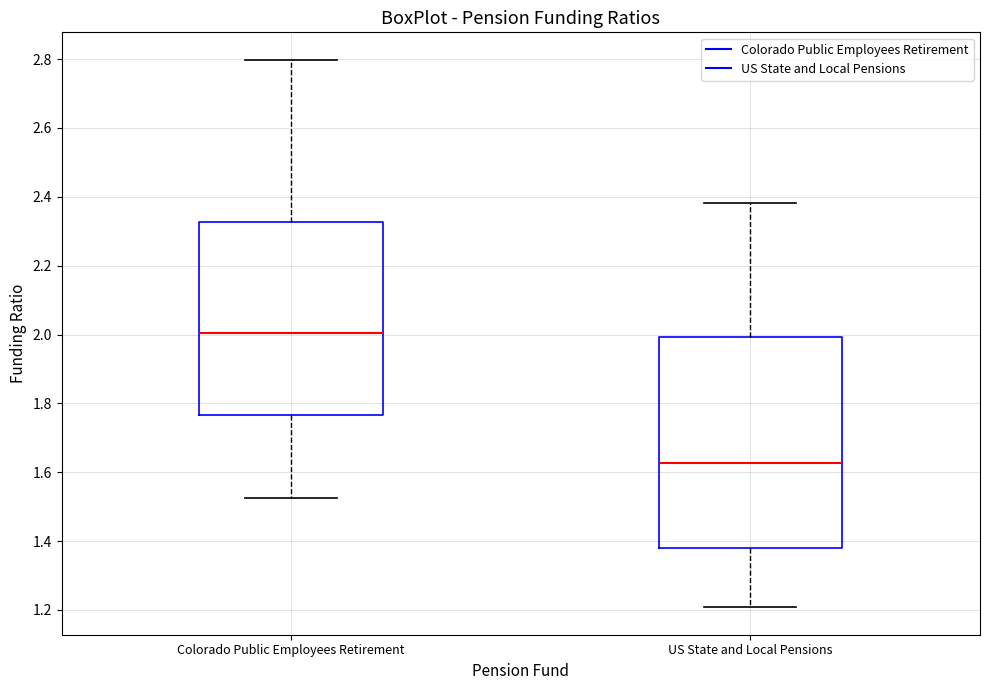

Reading left to right, transcribe this box plot: for each box, give where its median line is, the range the box spans, and where its two whiskers end, as read against the y-axis. The values are not printed on the chart, so give them approximately, as read against the axis.

Colorado Public Employees Retirement: median 2.00, box 1.76 to 2.32, whiskers 1.52 to 2.80
US State and Local Pensions: median 1.62, box 1.38 to 2.00, whiskers 1.20 to 2.38